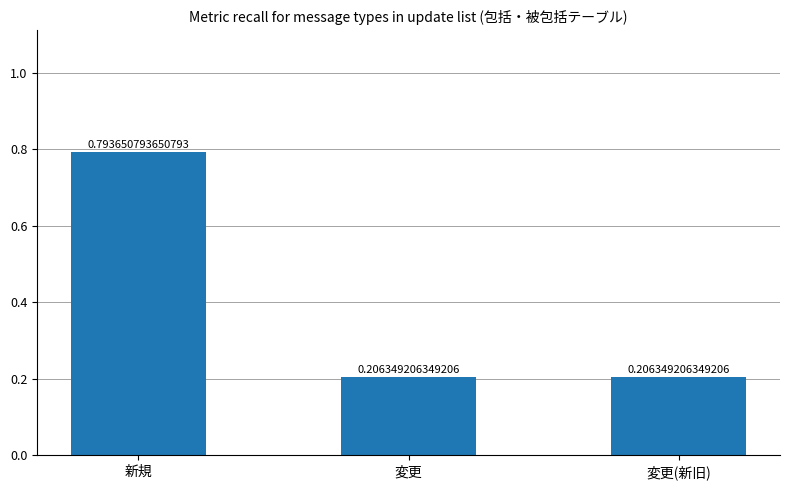

Between 新規 and 変更(新旧), which is larger?

新規